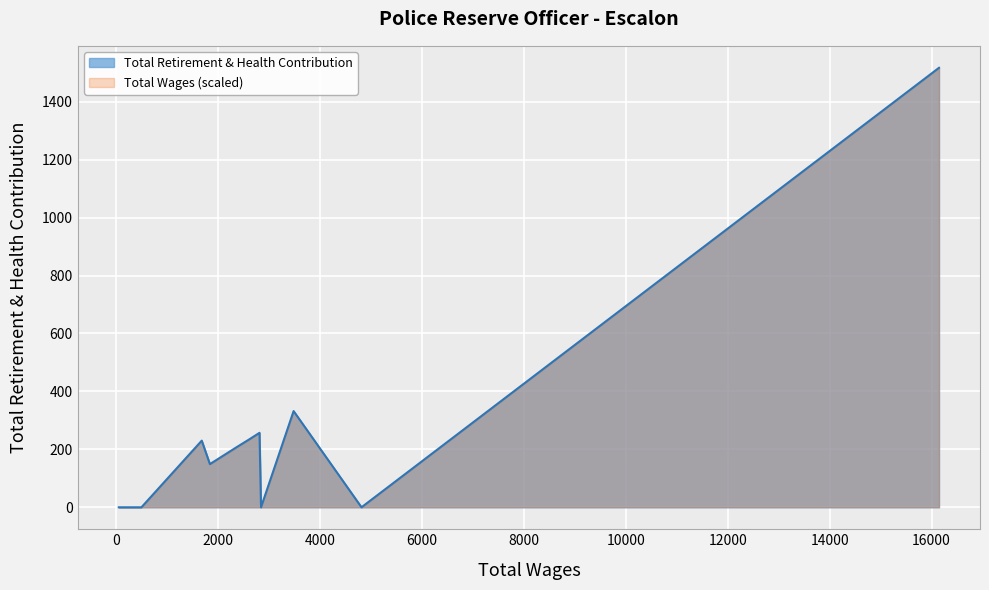

At which category does the chart reach its minimum across all series?

4817